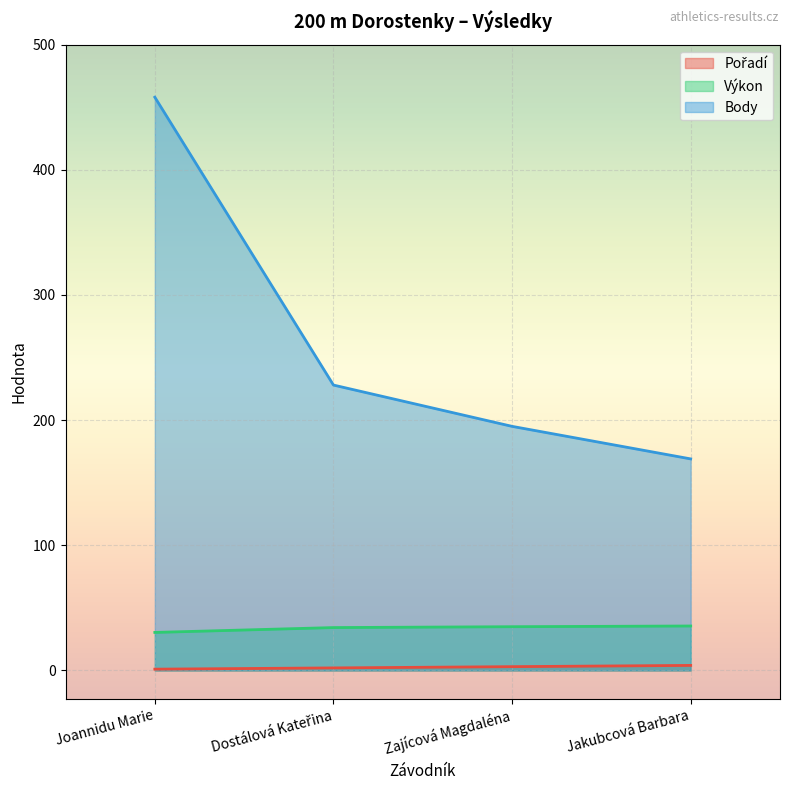

Which series changed the most between Dostálová Kateřina and Jakubcová Barbara?

Body